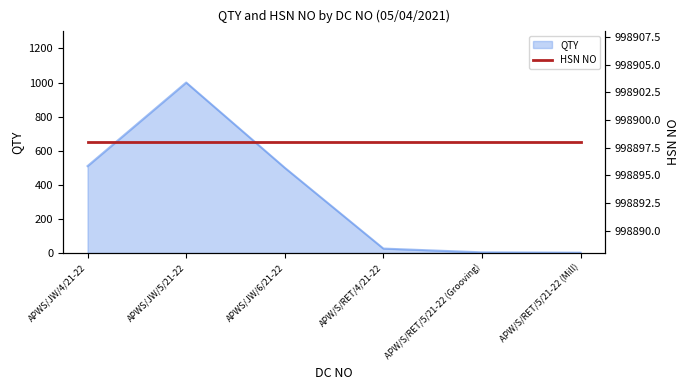

Which has a higher value, APW/S/RET/5/21-22 (Mill) or APWS/JW/4/21-22?

APWS/JW/4/21-22